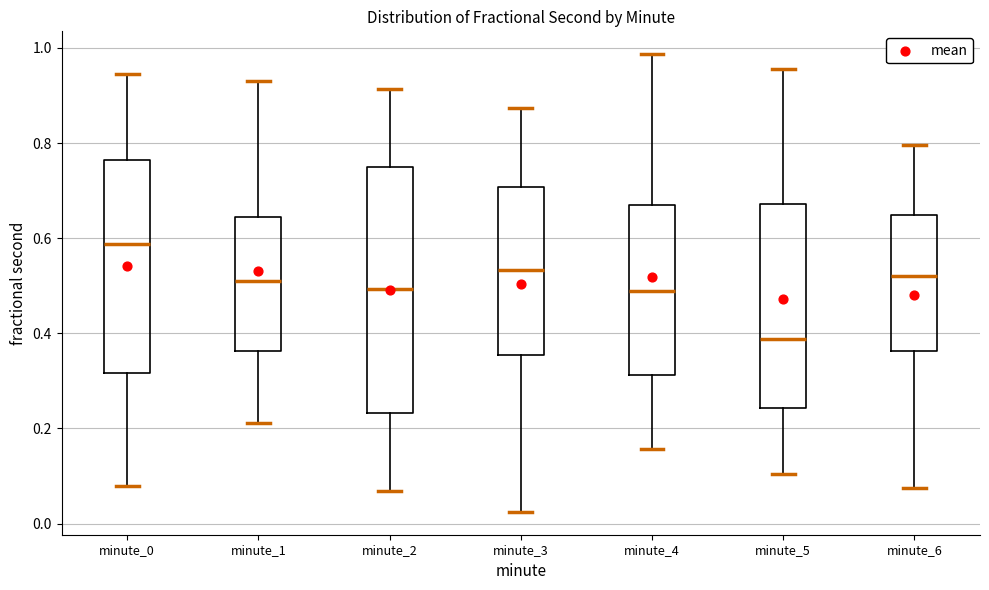

Which box's median line is the highest?

minute_0